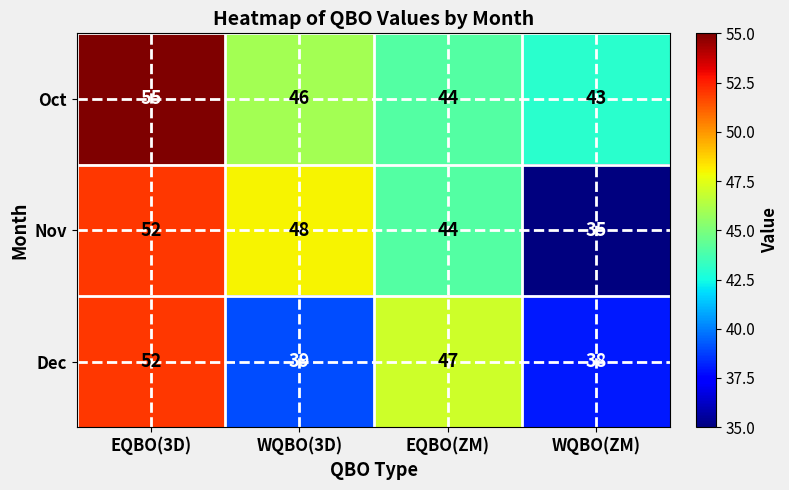

Reading right to left, transcribe all the data shown in this chart.

Oct: WQBO(ZM)=43	EQBO(ZM)=44	WQBO(3D)=46	EQBO(3D)=55
Nov: WQBO(ZM)=35	EQBO(ZM)=44	WQBO(3D)=48	EQBO(3D)=52
Dec: WQBO(ZM)=38	EQBO(ZM)=47	WQBO(3D)=39	EQBO(3D)=52